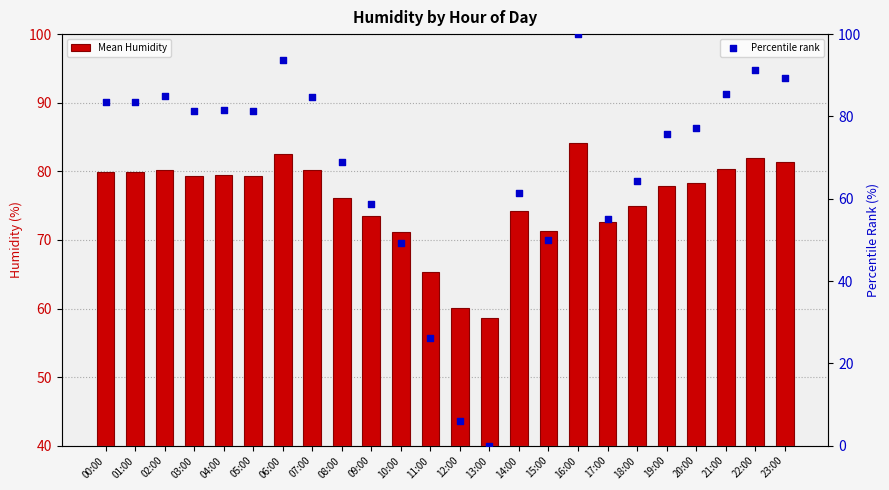

What is the total value across all series at 08:00?

145.1